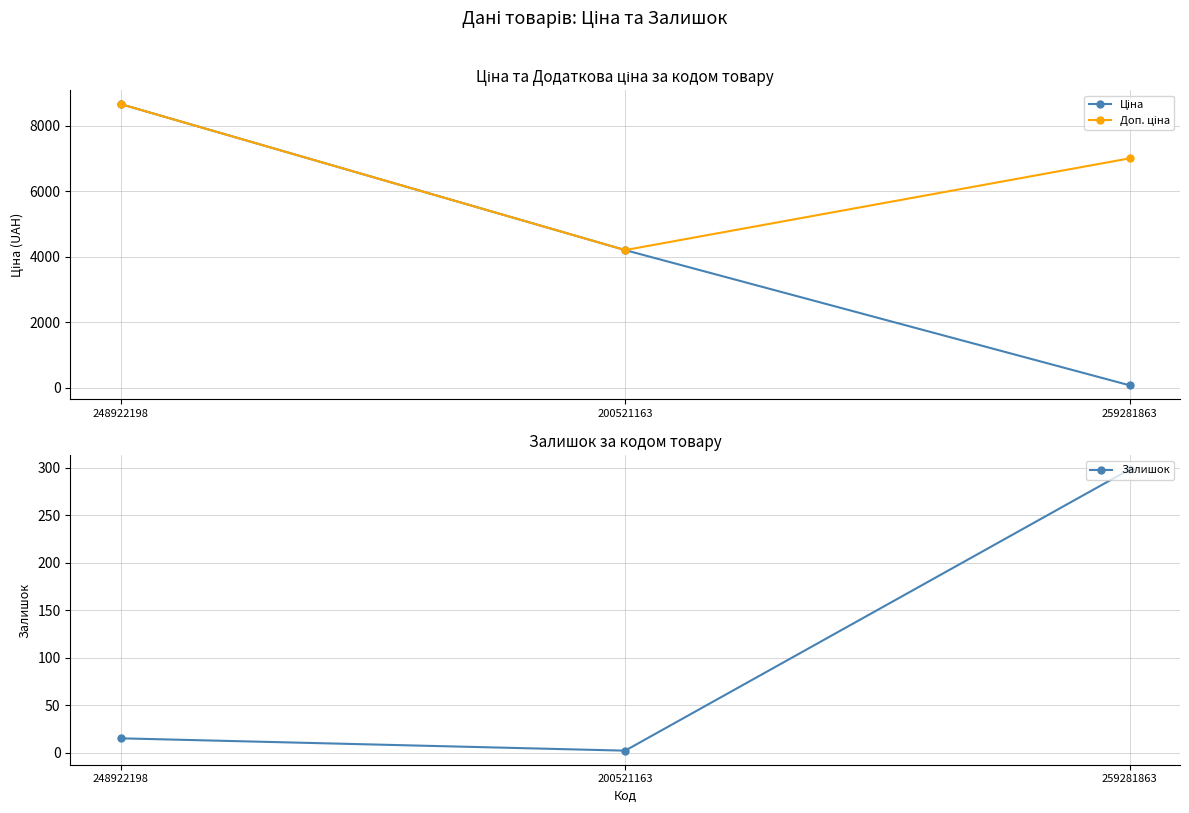

How many series are shown in this chart?

3